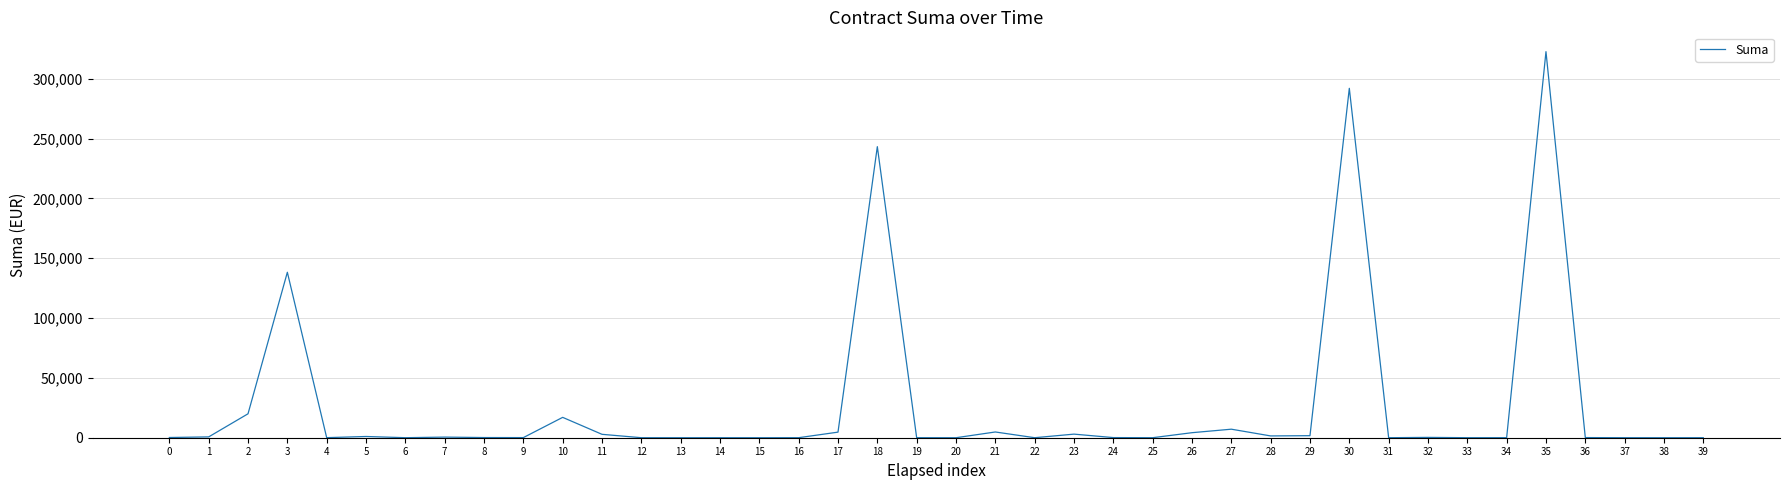

What is the maximum value shown in the chart?

322626.8